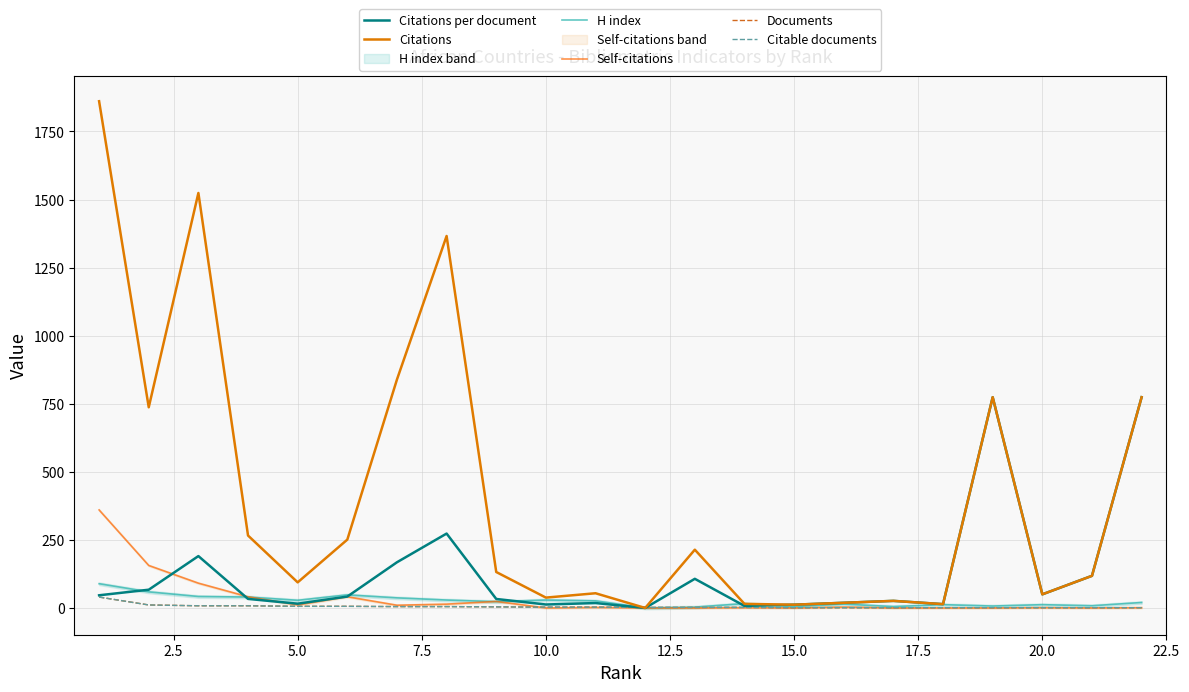

Count the number of categories in the chart.

22